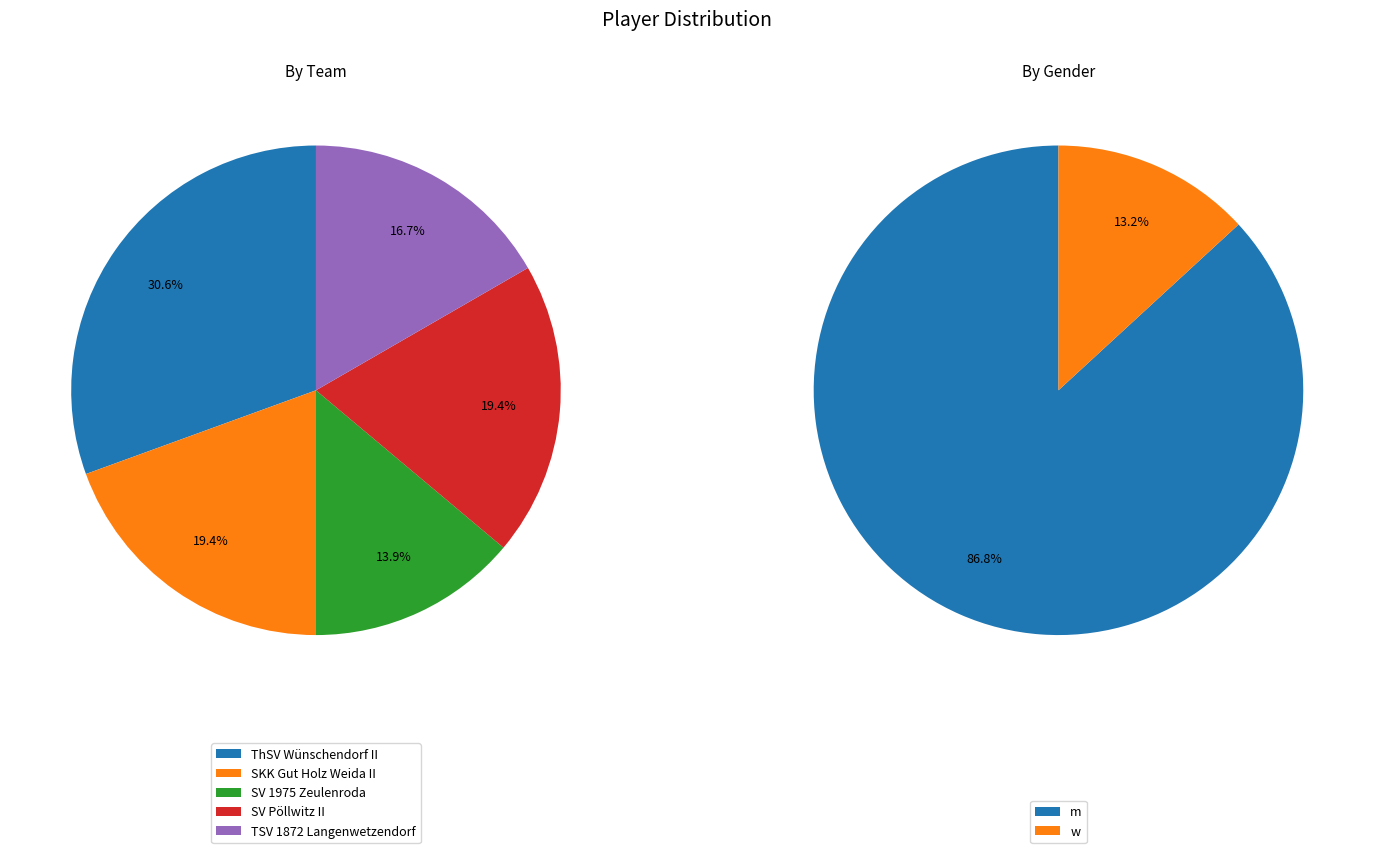

What is the smallest slice in the pie chart?

SV 1975 Zeulenroda